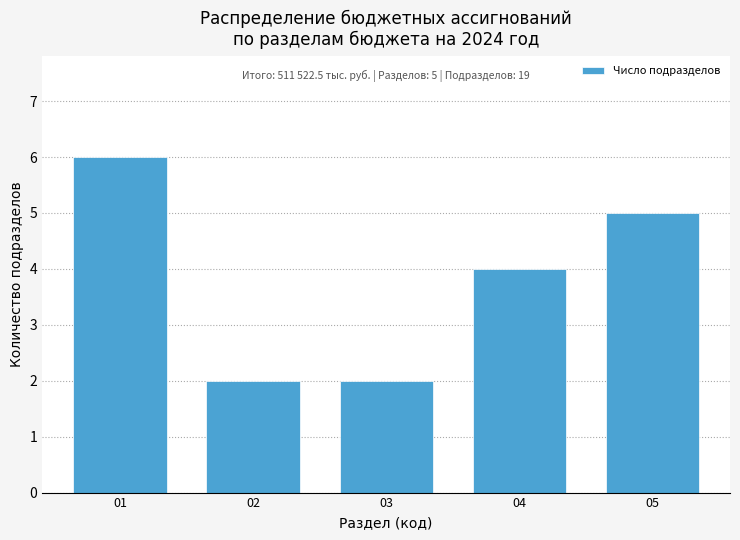

Reading left to right, what are all the values shown in this chart?

01=6	02=2	03=2	04=4	05=5